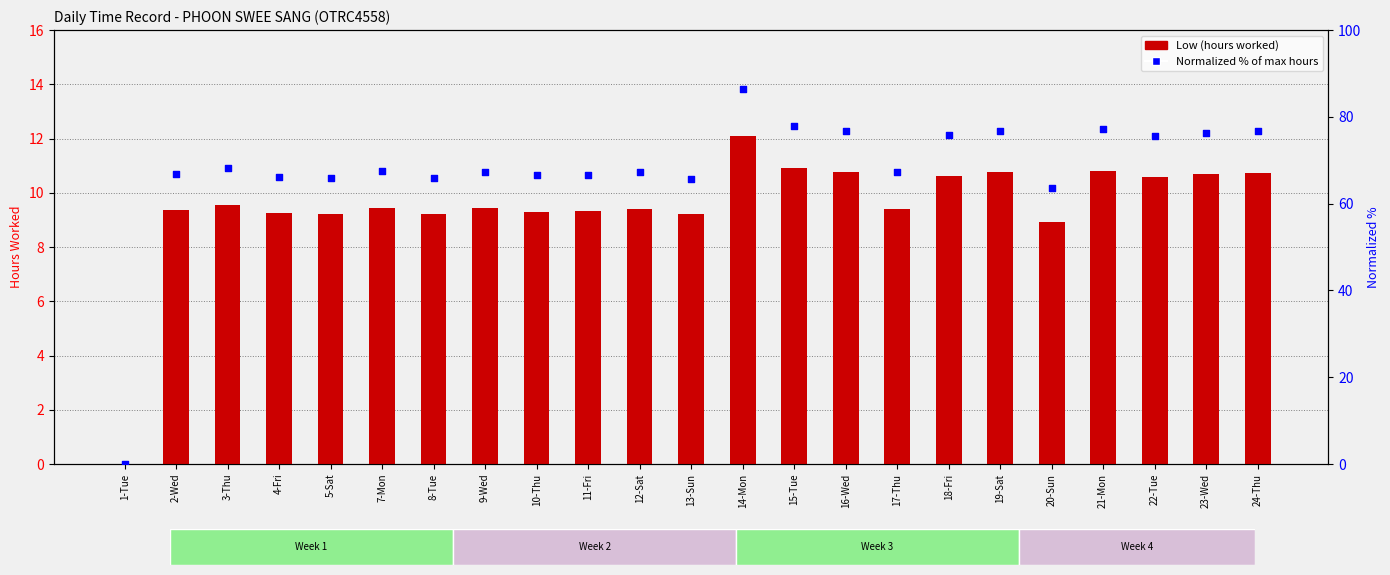

Which series has the largest Y range (max minus min)?

Normalized % hours